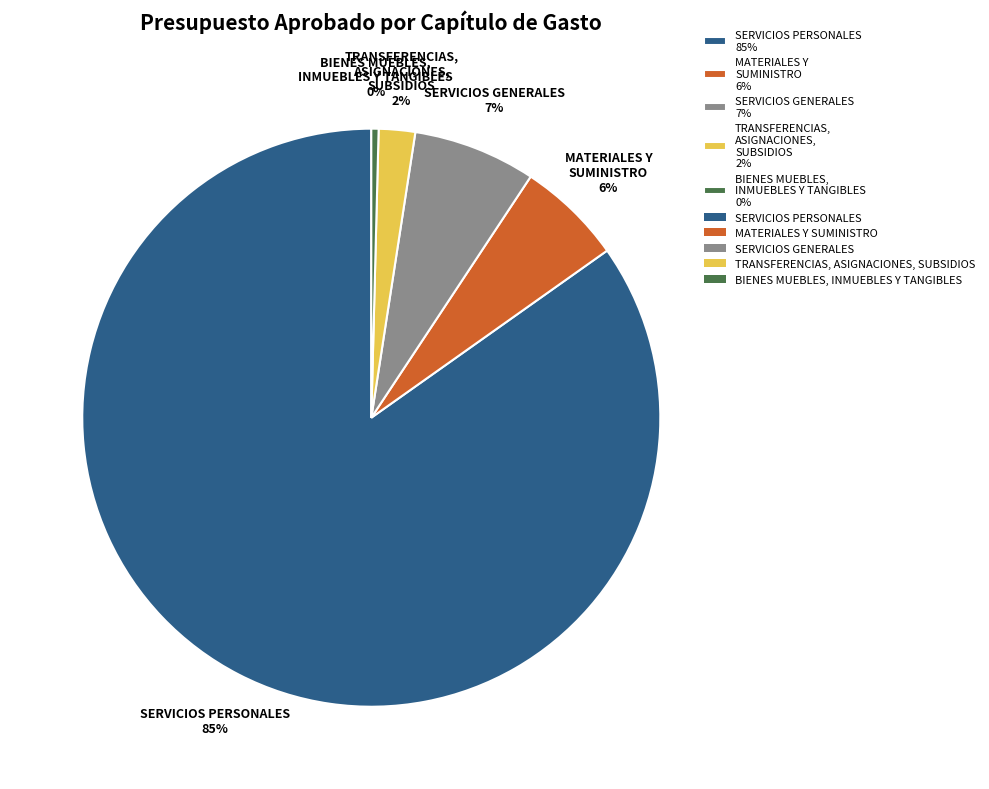

What is the majority slice?

SERVICIOS PERSONALES